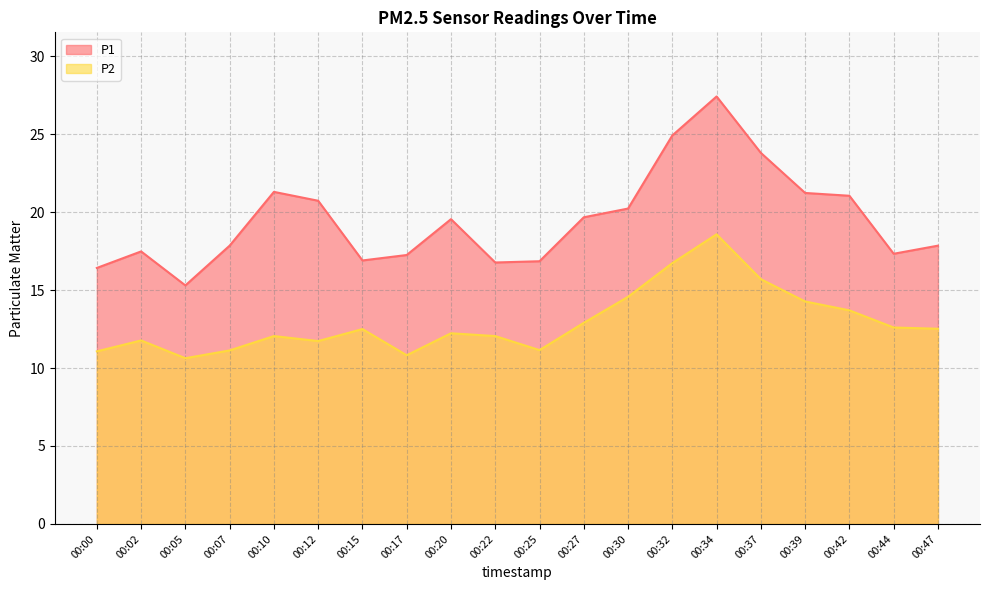

Reading left to right, extract all data points from this chart.

P1: 16.4	17.5	15.3	17.9	21.3	20.7	16.9	17.2	19.6	16.8	16.9	19.7	20.2	24.9	27.4	23.8	21.2	21.1	17.3	17.9
P2: 11.1	11.8	10.6	11.1	12.1	11.7	12.5	10.8	12.2	12.1	11.2	12.9	14.6	16.7	18.6	15.7	14.3	13.7	12.6	12.5